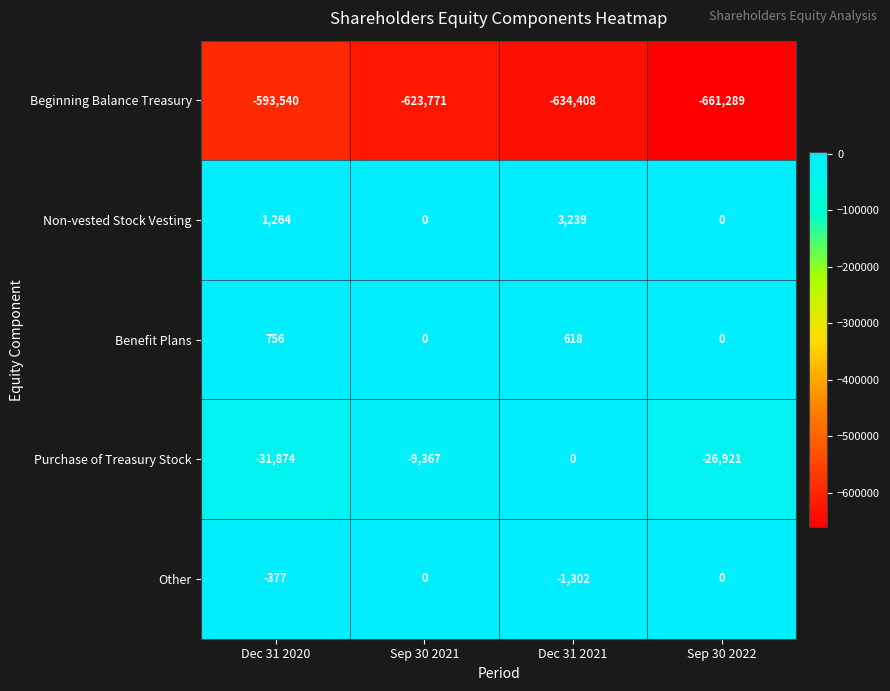

What is the total value across all series at Sep 30 2021?

-633138